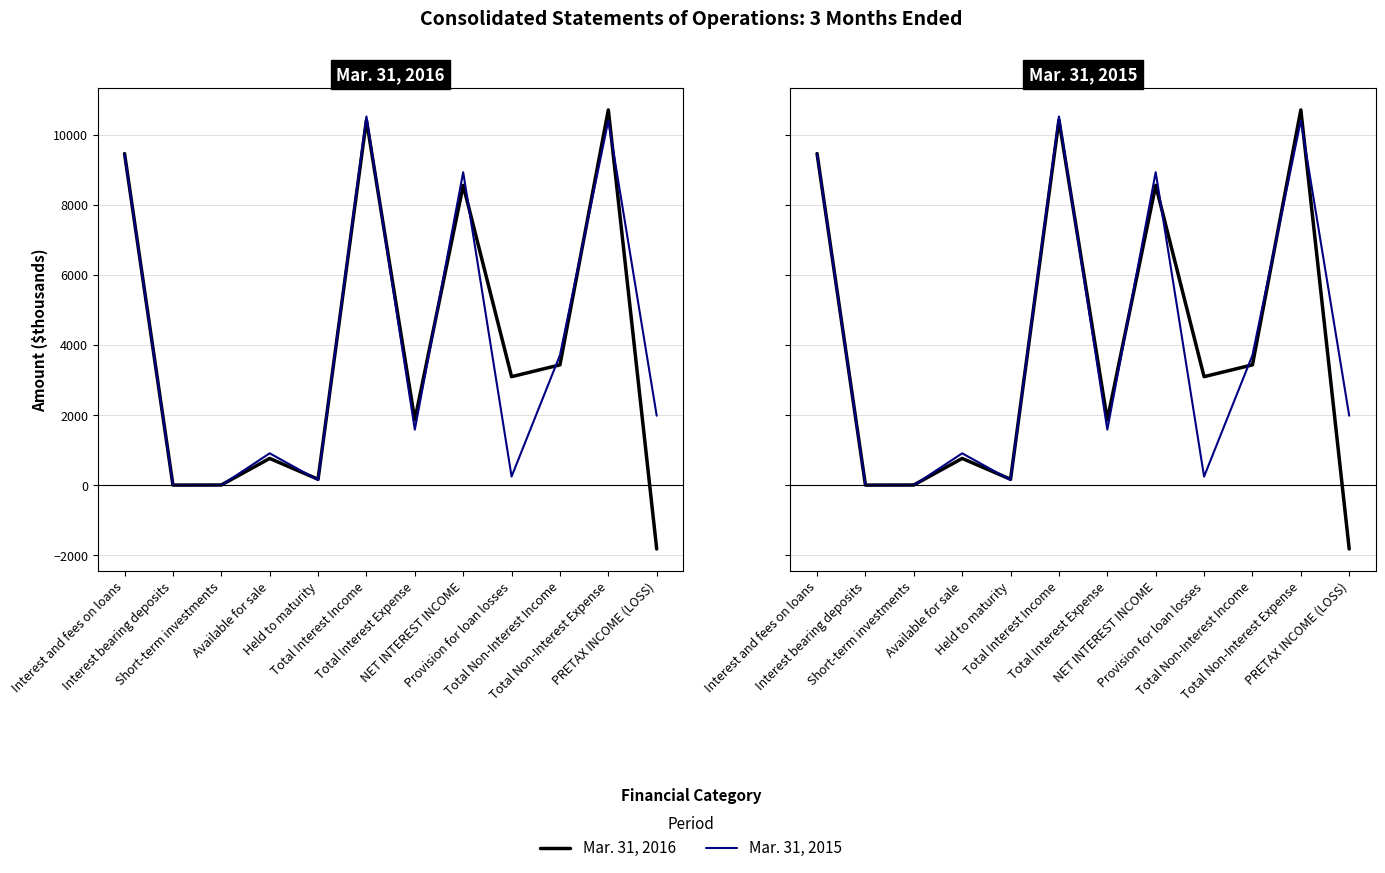

How many intersections are there between Mar. 31, 2016 and Mar. 31, 2015?

9